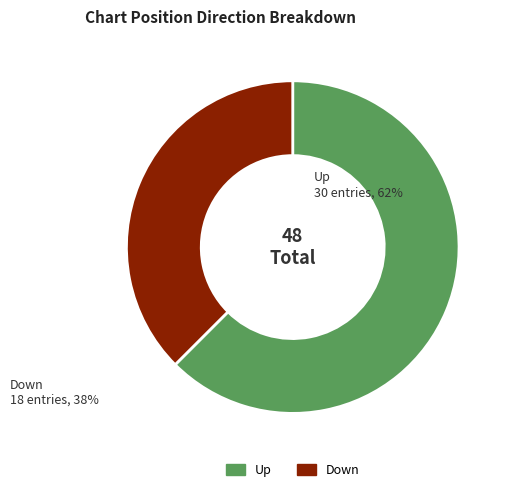

Is there any slice that represents more than half of the pie?

Yes